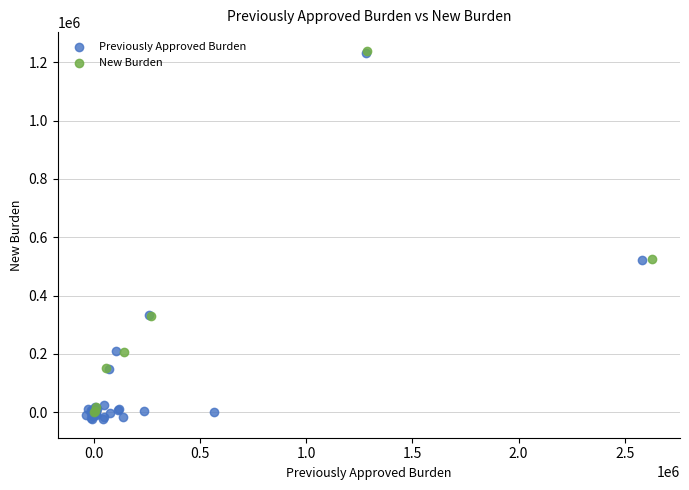

Which series has the largest Y range (max minus min)?

Previously Approved Burden